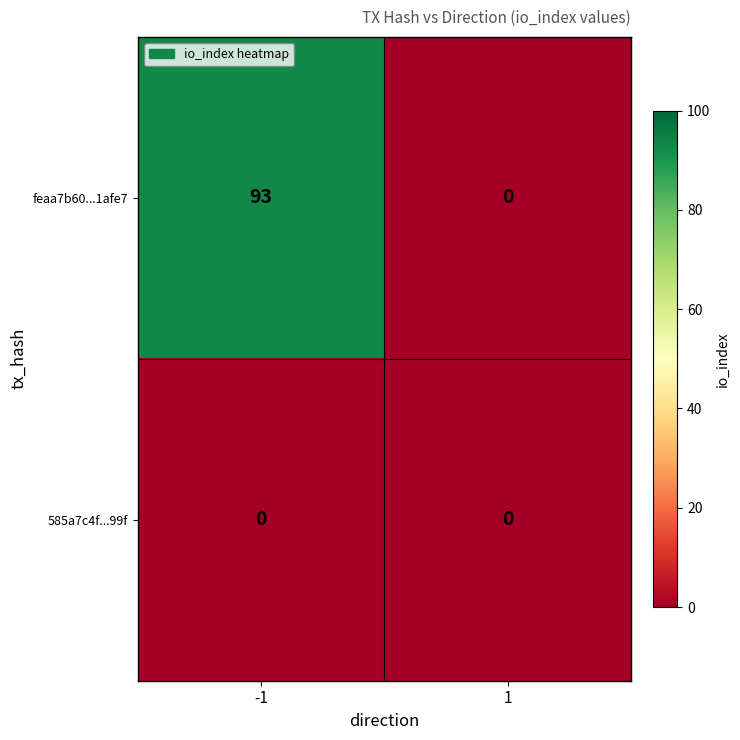

What is the sum of all feaa7b60...1afe7 values?

93